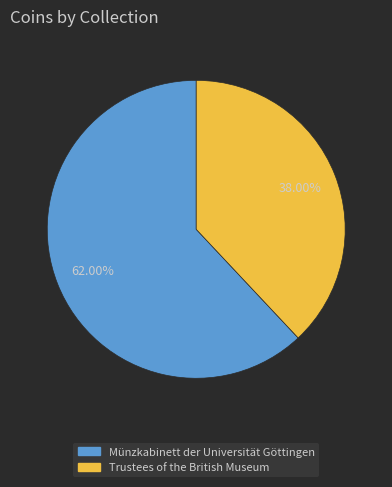

Which slice is the smallest?

Trustees of the British Museum